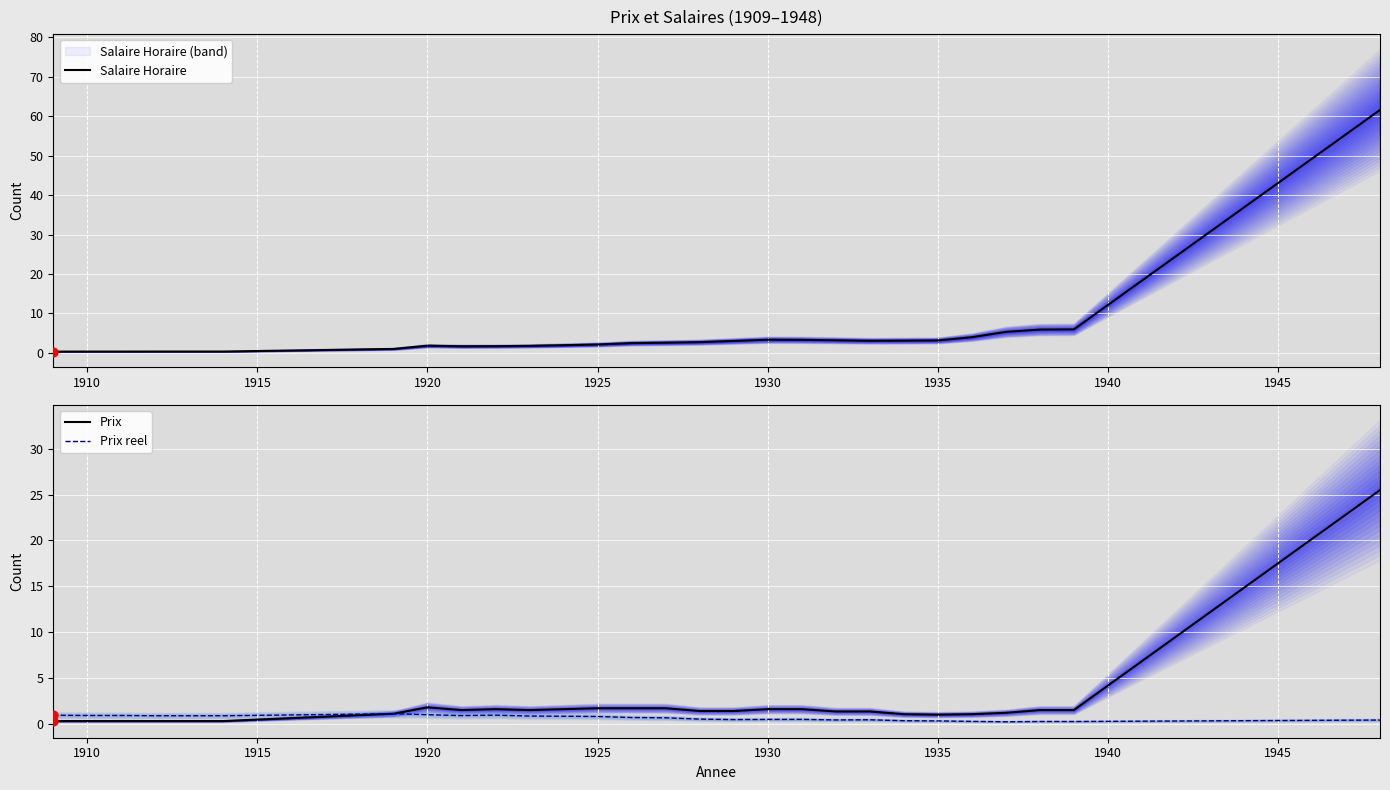

True or false: Salaire Horaire has a value of 0.7 at 1930.

False